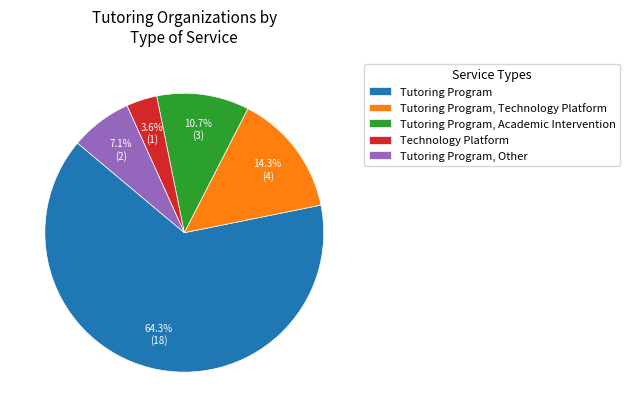

Does Tutoring Program account for over 50% of the chart?

Yes